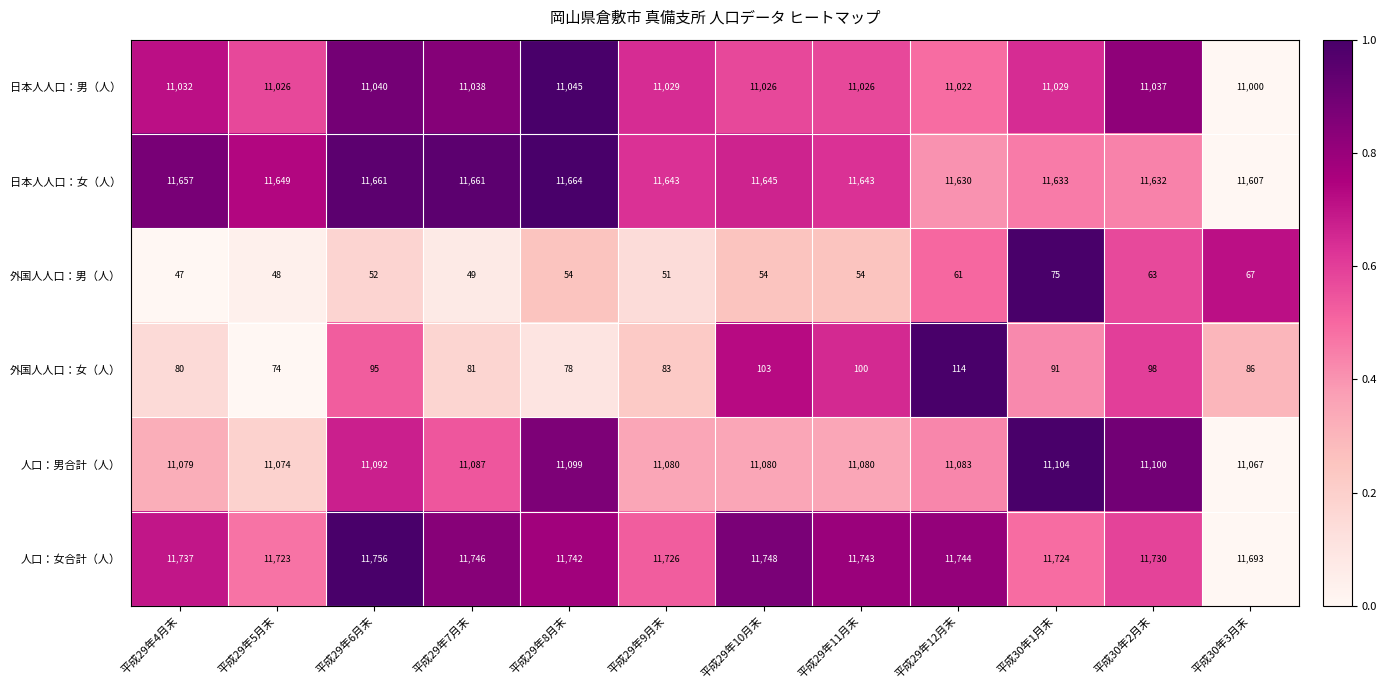

Which series has the largest total across all categories?

人口：女合計（人）